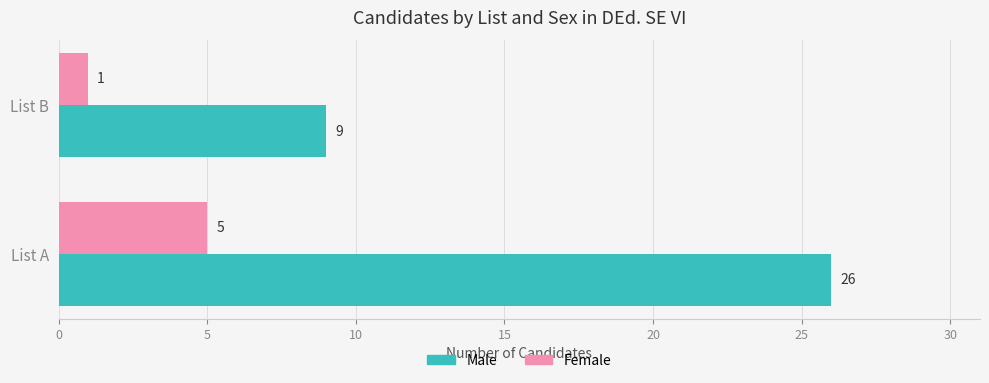

What is the difference between the highest and lowest values at List B?

8